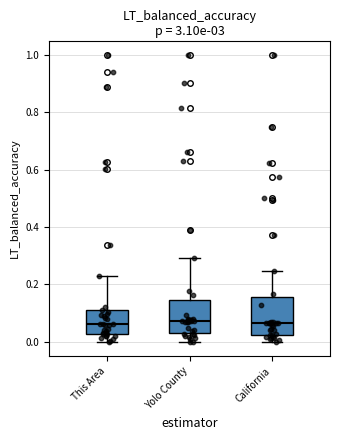

Reading left to right, read every box against the y-axis: the position of its median line, the range the box covers, and the ends of its whiskers. The values are not printed on the chart, so give them approximately, as read against the axis.

This Area: median 0.06, box 0.02 to 0.10, whiskers 0.00 to 0.22
Yolo County: median 0.08, box 0.04 to 0.14, whiskers 0.00 to 0.30
California: median 0.06, box 0.02 to 0.16, whiskers 0.00 to 0.24